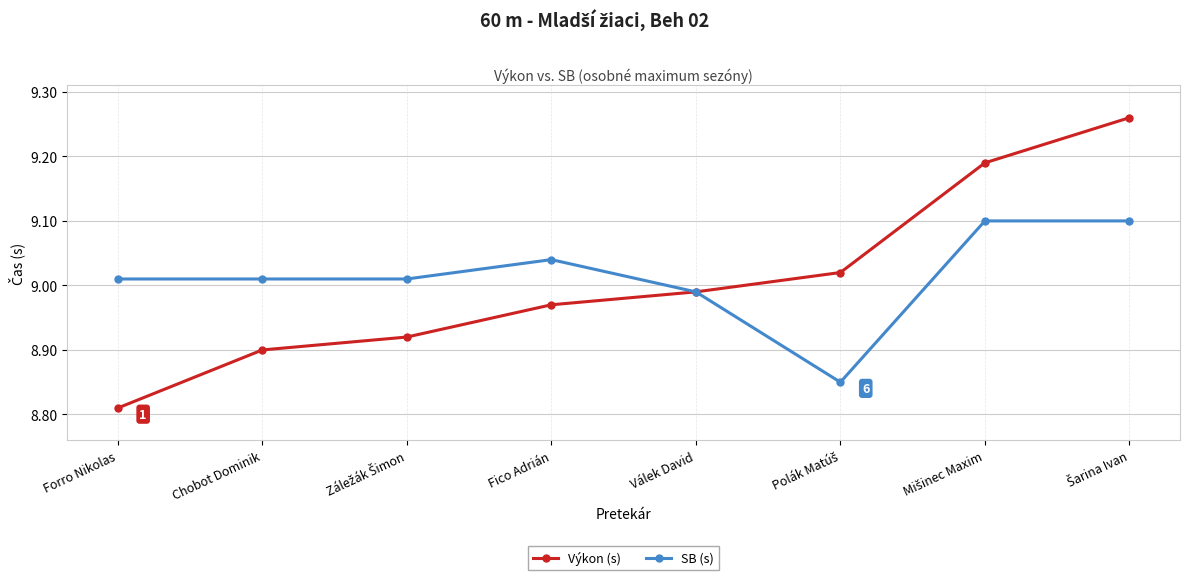

At how many categories does at least one series exceed 8?

8